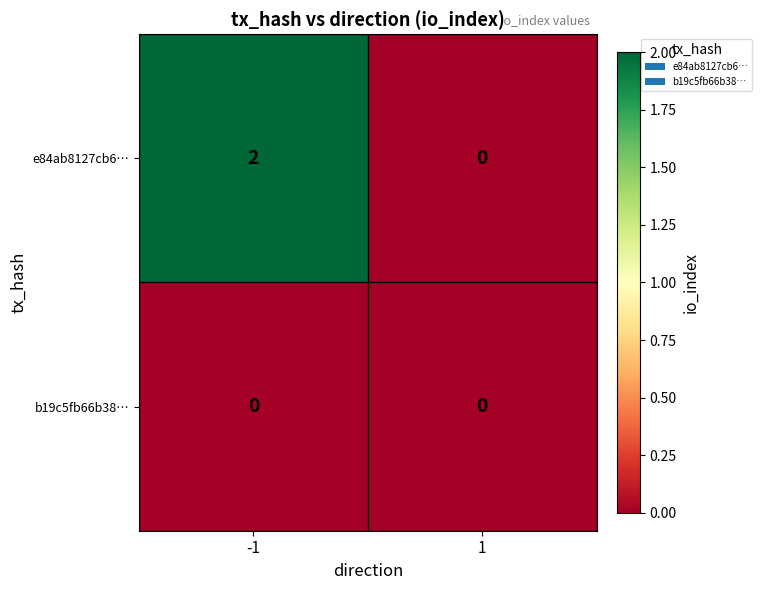

Reading left to right, what are all the values shown in this chart?

e84ab8127cb6…: 2	0
b19c5fb66b38…: 0	0